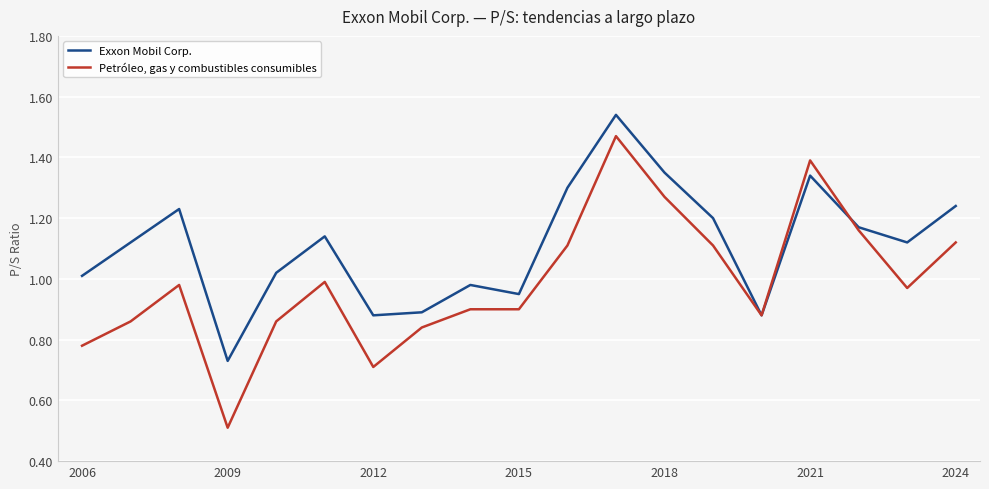

How many lines are shown in the chart?

2